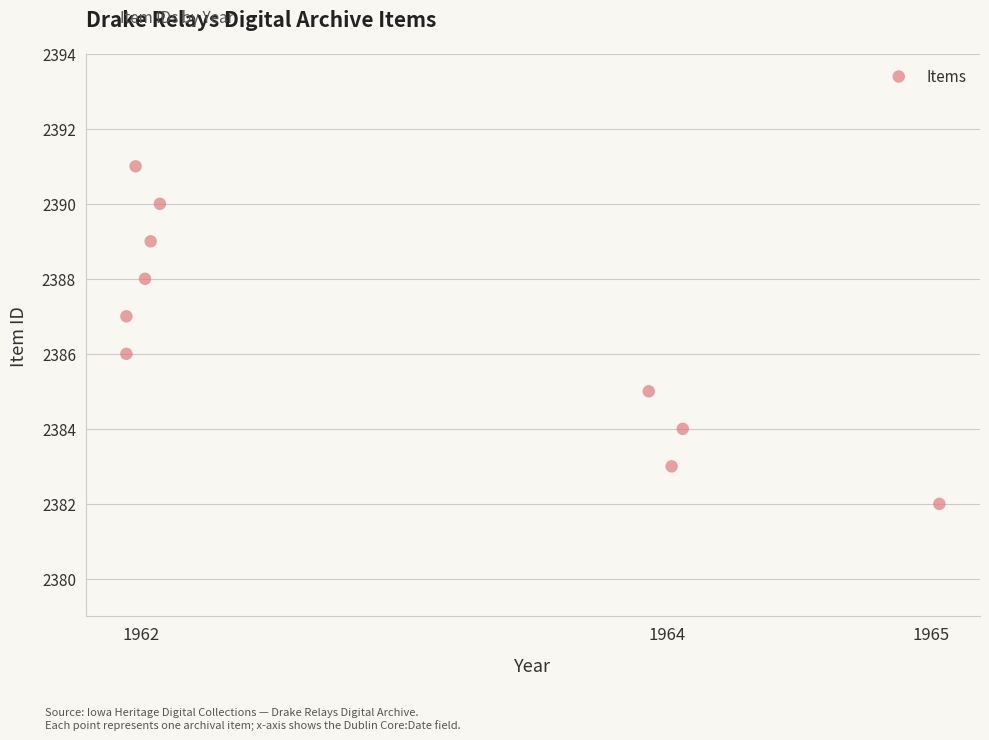

What is the range of Y values (max minus min)?

9